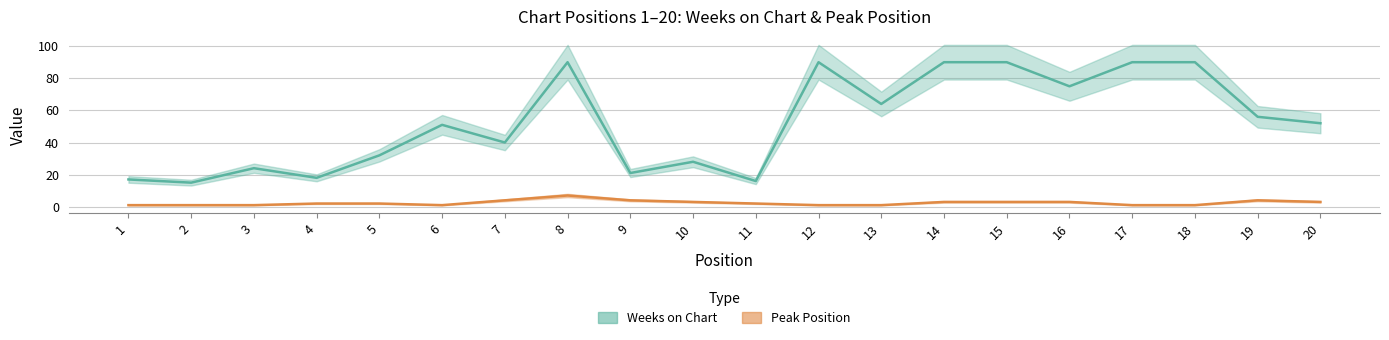

Between 4 and 8, which is larger?

8